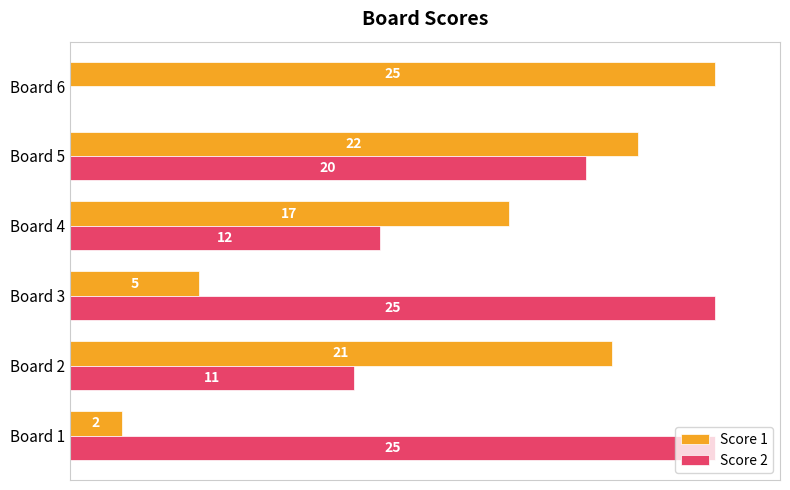

At which label is Score 1 closest to 13?

Board 4